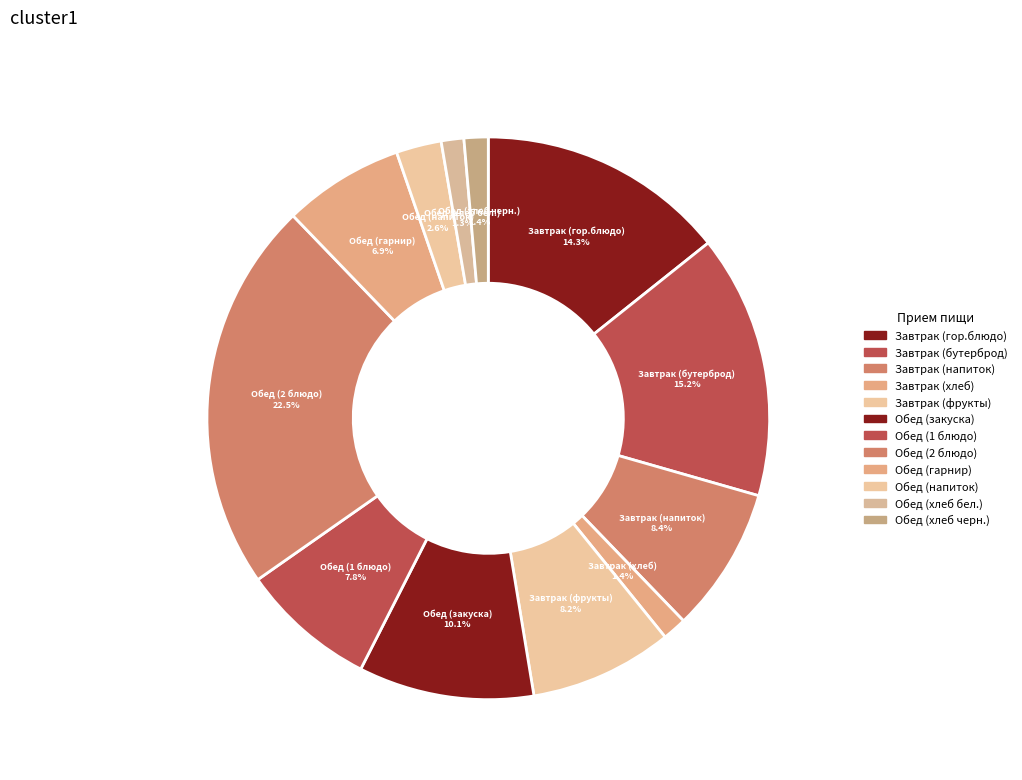

The Обед (2 блюдо) slice represents 23% of the pie. True or false?

True